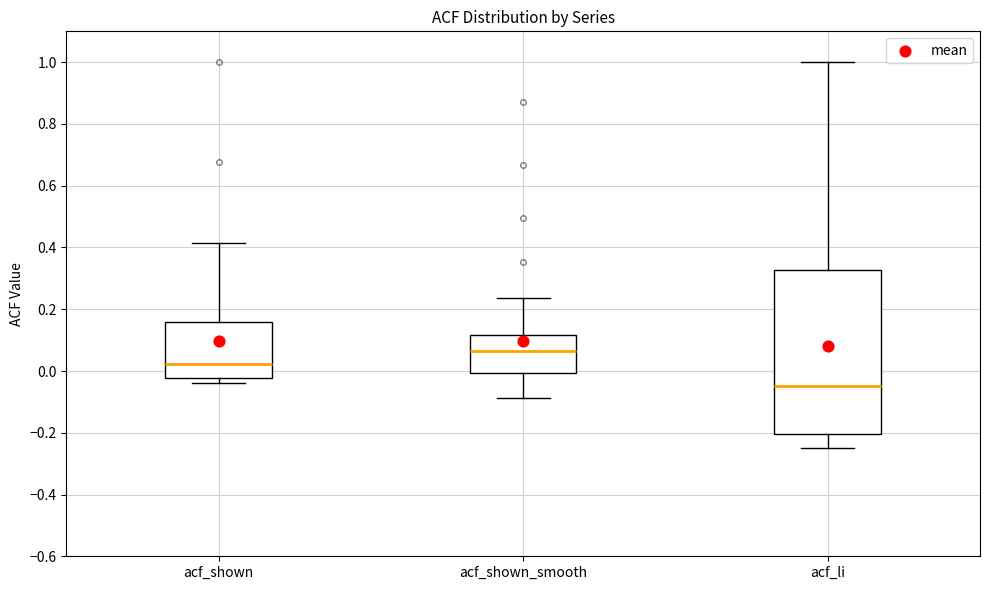

Where does the median line of the box for acf_shown sit on the y-axis? The values are not printed on the chart, so give them approximately, as read against the axis.

0.02